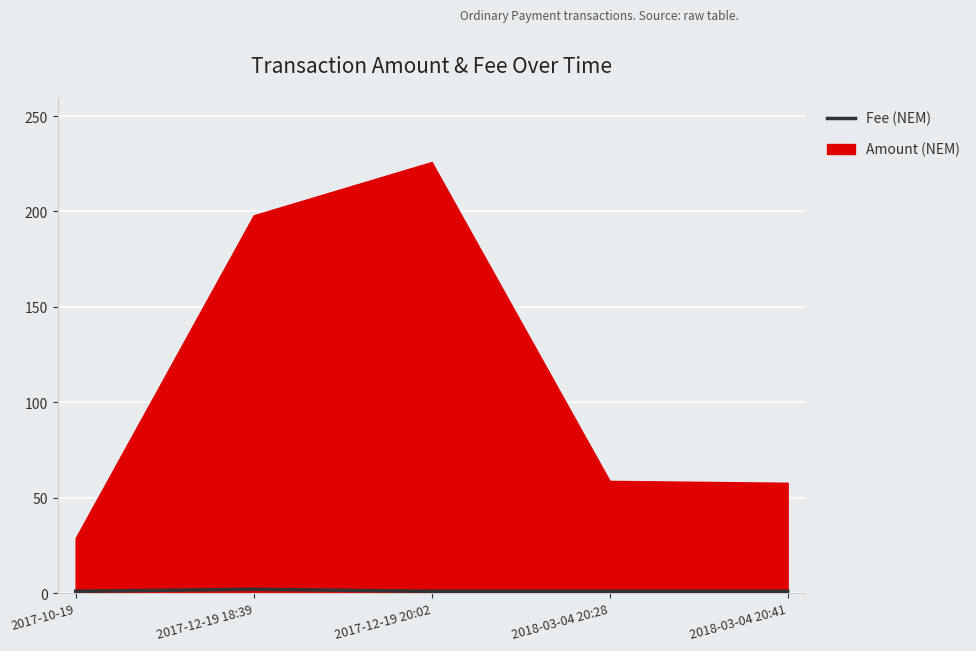

What value does the data have at 2017-10-19?

1